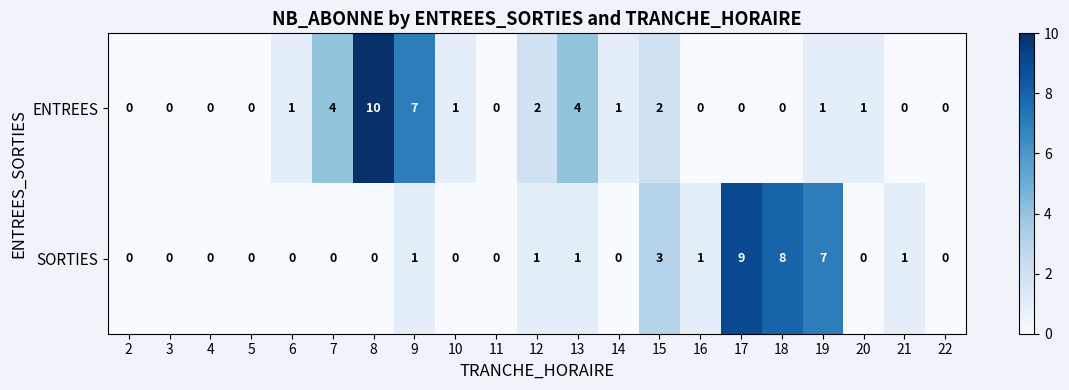

At which category is the sum across all series the highest?

8